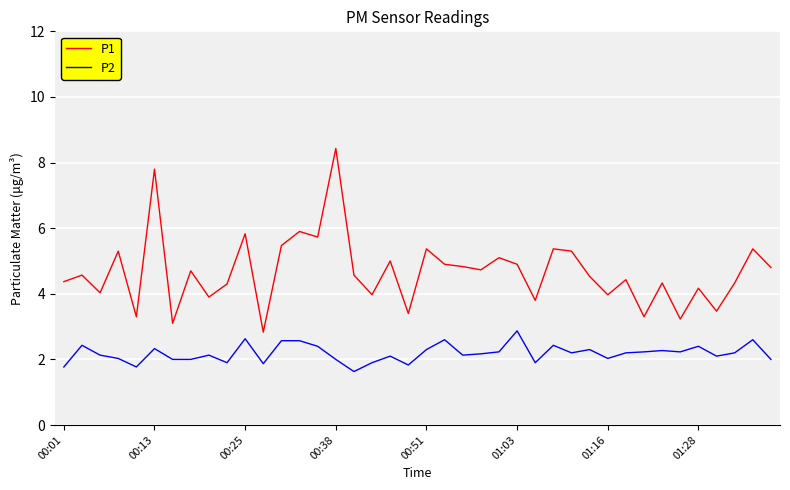

Is this an area chart (filled region under the line)?

No